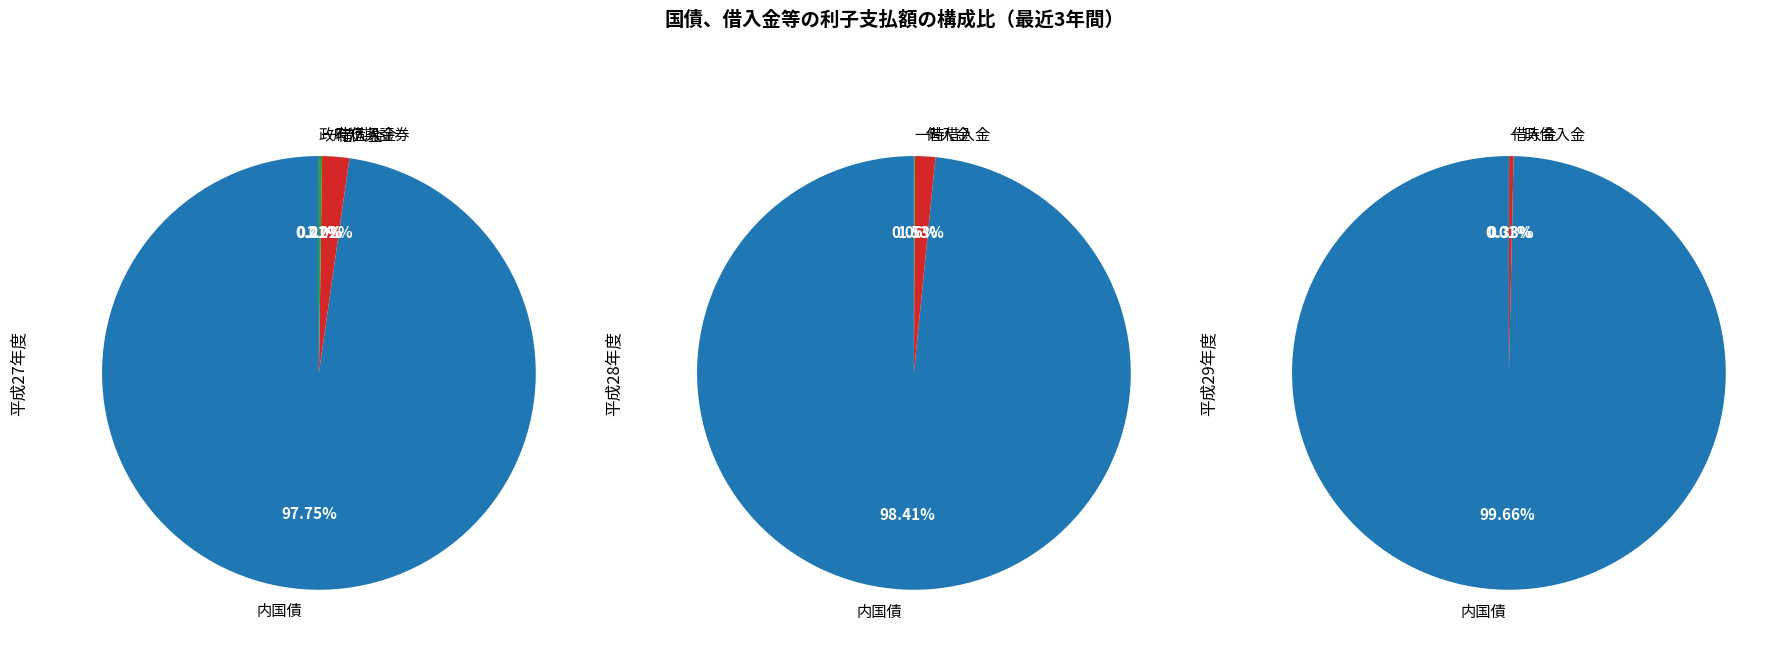

To the nearest percent, what is the average slice percentage?

25%